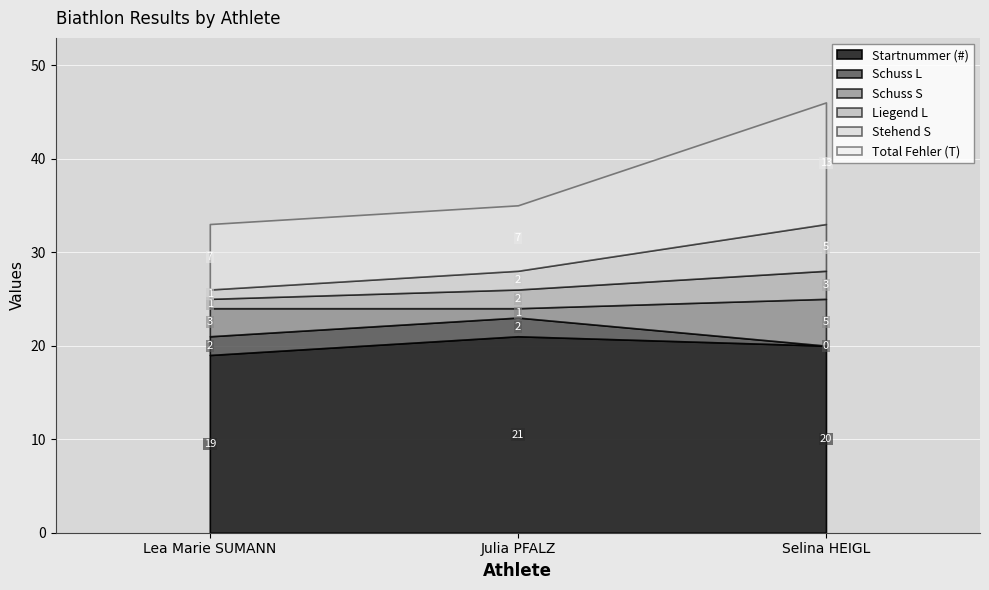

What is the total value across all series at Julia PFALZ?

35